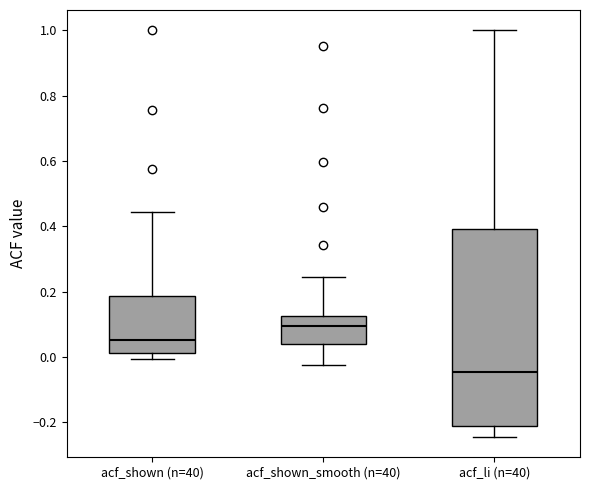

Which box is the tallest, from its lower edge to its upper edge?

acf_li (n=40)